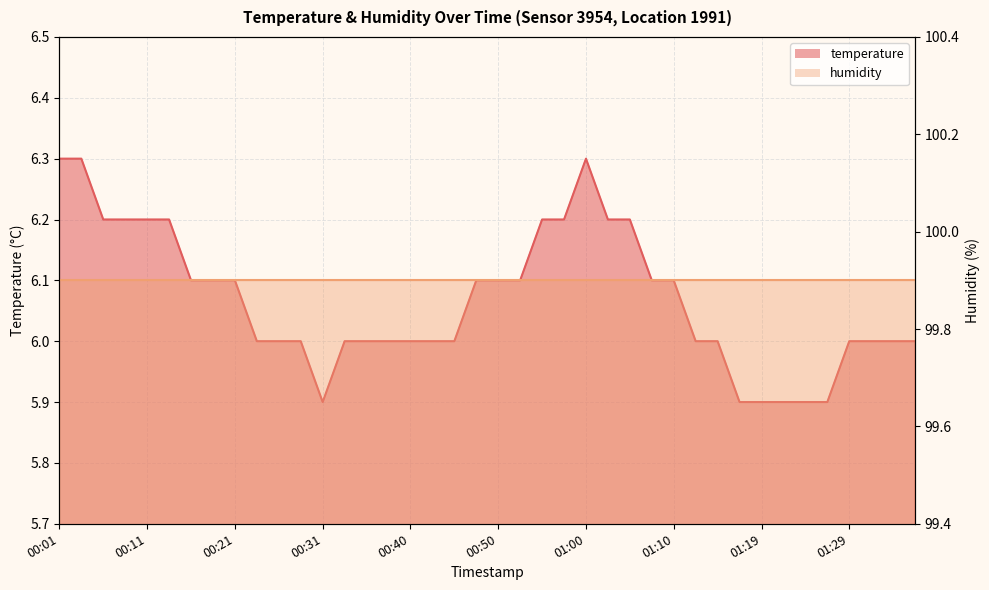

List the labels in order of value, largest first.

00:01, 00:04, 01:00, 00:06, 00:09, 00:11, 00:14, 00:55, 00:57, 01:02, 01:05, 00:16, 00:18, 00:21, 00:48, 00:50, 00:53, 01:07, 01:10, 00:23, 00:26, 00:28, 00:33, 00:35, 00:38, 00:40, 00:43, 00:45, 01:12, 01:15, 01:29, 01:32, 01:34, 01:36, 00:31, 01:17, 01:19, 01:22, 01:24, 01:27